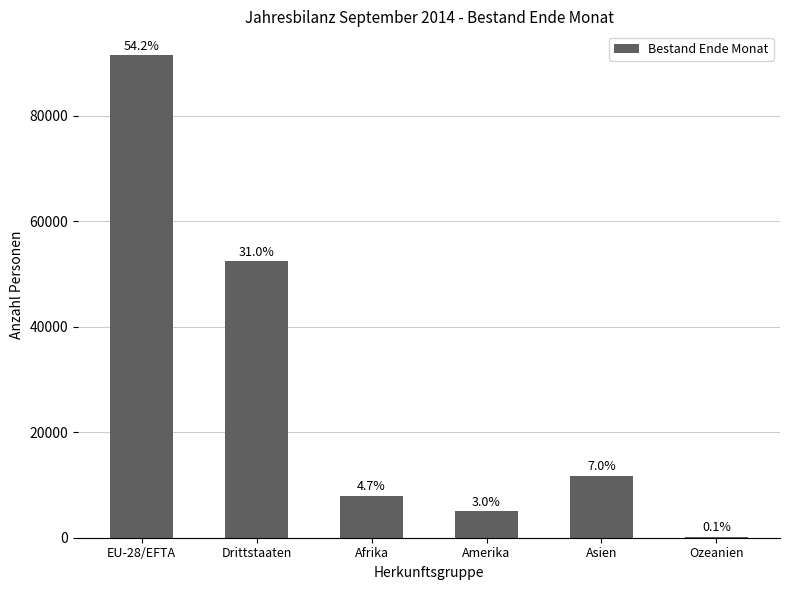

The value at Ozeanien is 201. True or false?

True